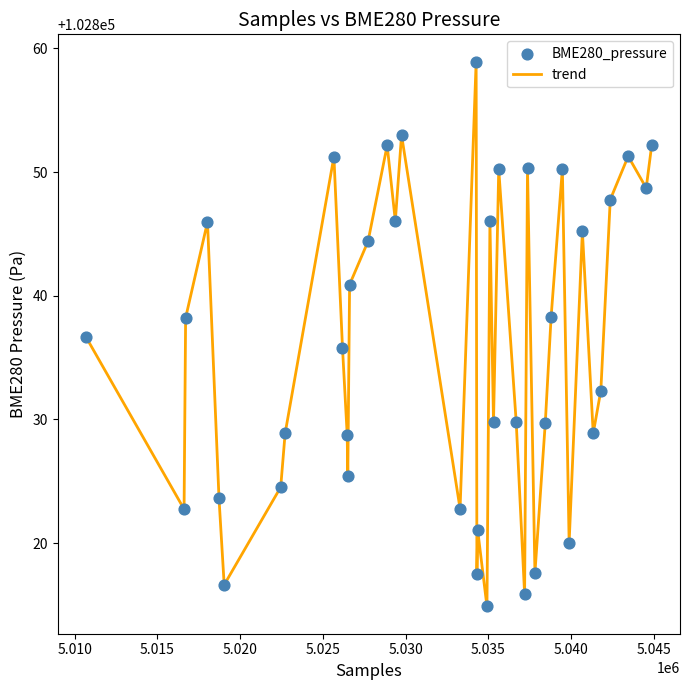

What is the difference between the maximum and minimum values?

44.1